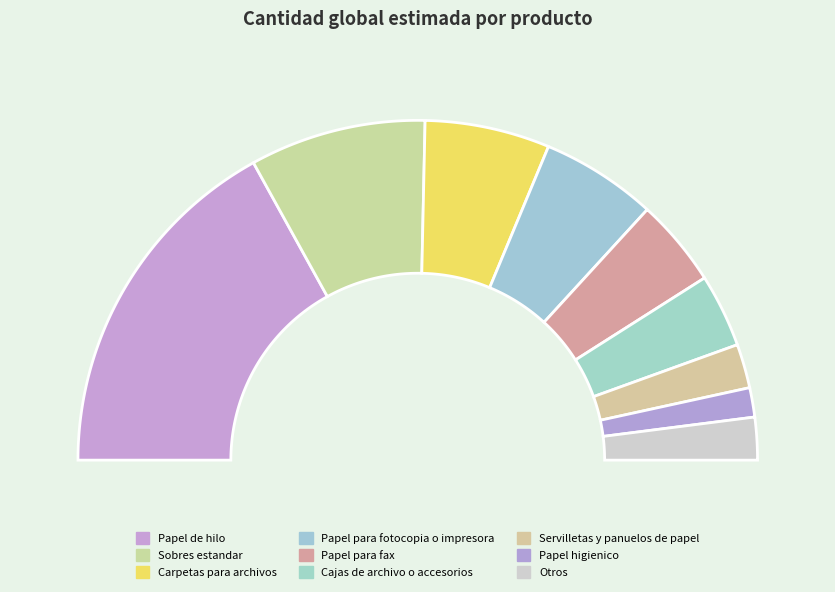

Does Papel para fax account for over 50% of the chart?

No